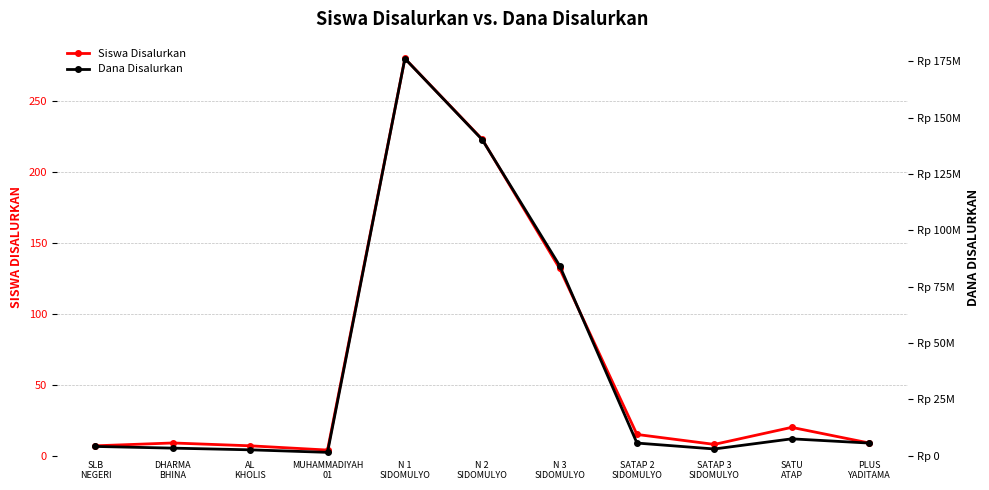

What position from the left is AL
KHOLIS?

3